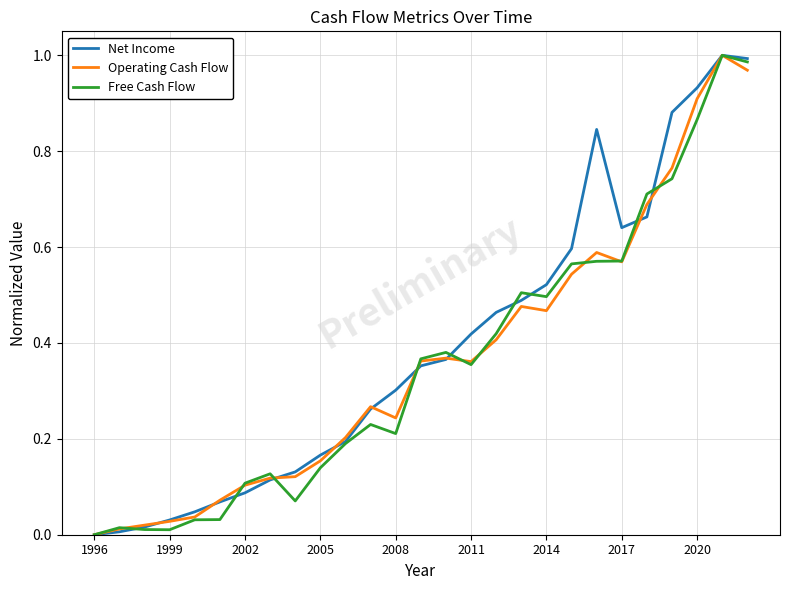

Is this an area chart (filled region under the line)?

No